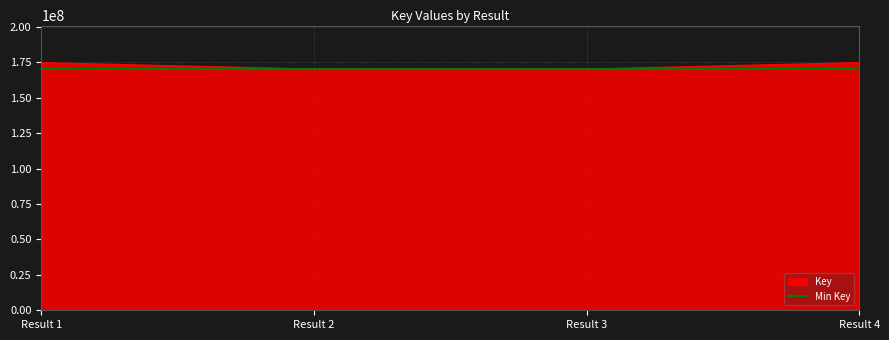

The value of Min Key at Result 2 is 98592677. True or false?

False